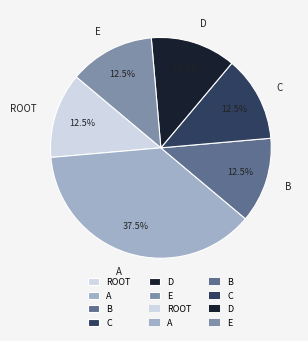

Which category has the biggest portion of the pie?

A